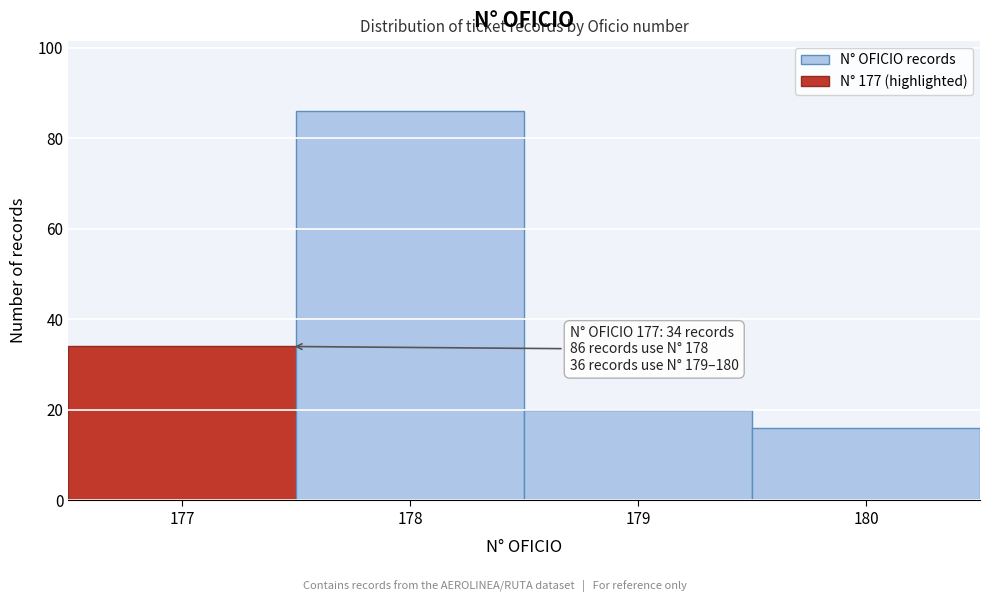

Which range on the x-axis has the tallest bar?

177.5 to 178.5